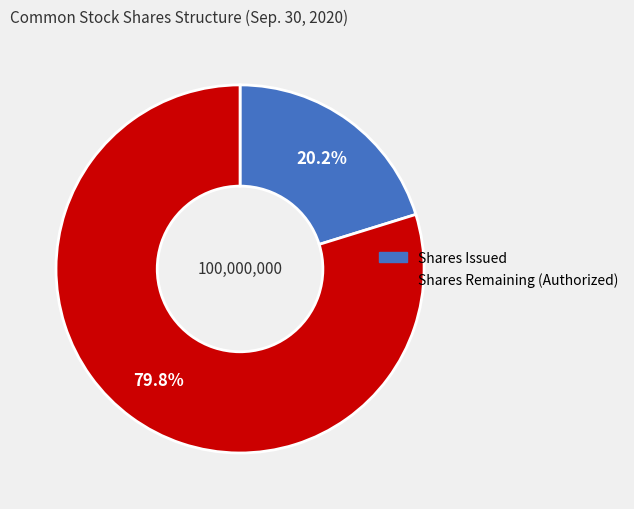

Is there any slice that represents more than half of the pie?

Yes